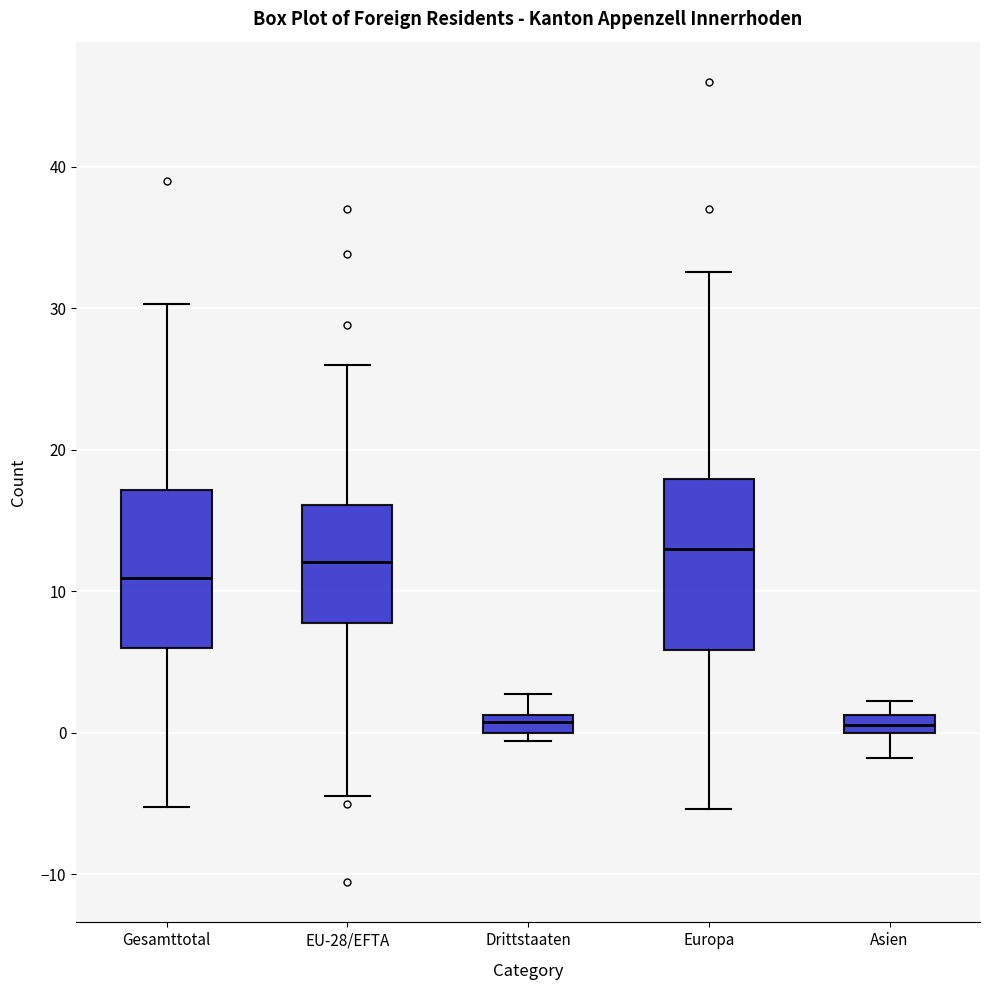

Where is the lower edge of the box for Drittstaaten on the y-axis? The values are not printed on the chart, so give them approximately, as read against the axis.

0